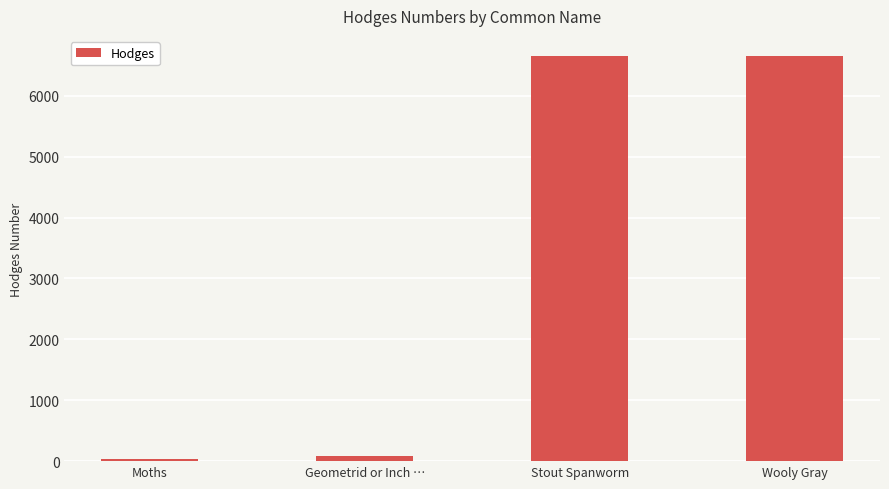

What is the smallest value displayed?

29.0